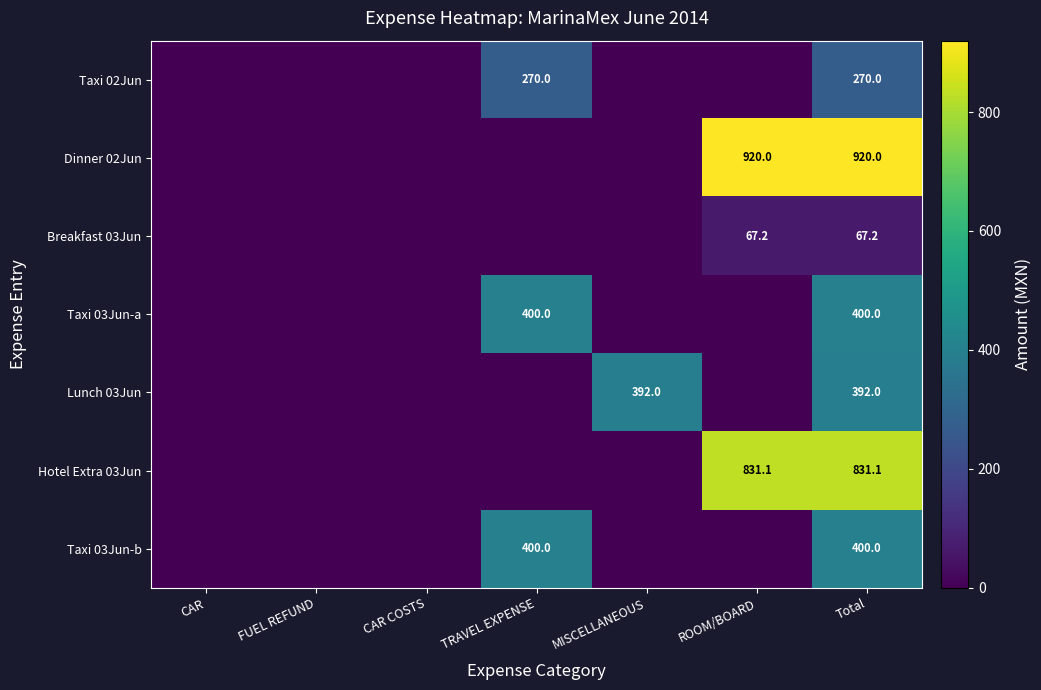

True or false: Lunch 03Jun has a value of 273.7 at MISCELLANEOUS.

False